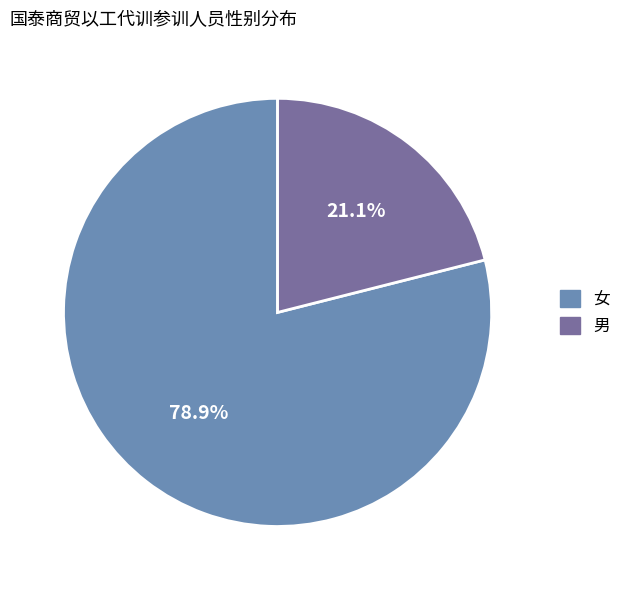

Which has a higher value, 男 or 女?

女